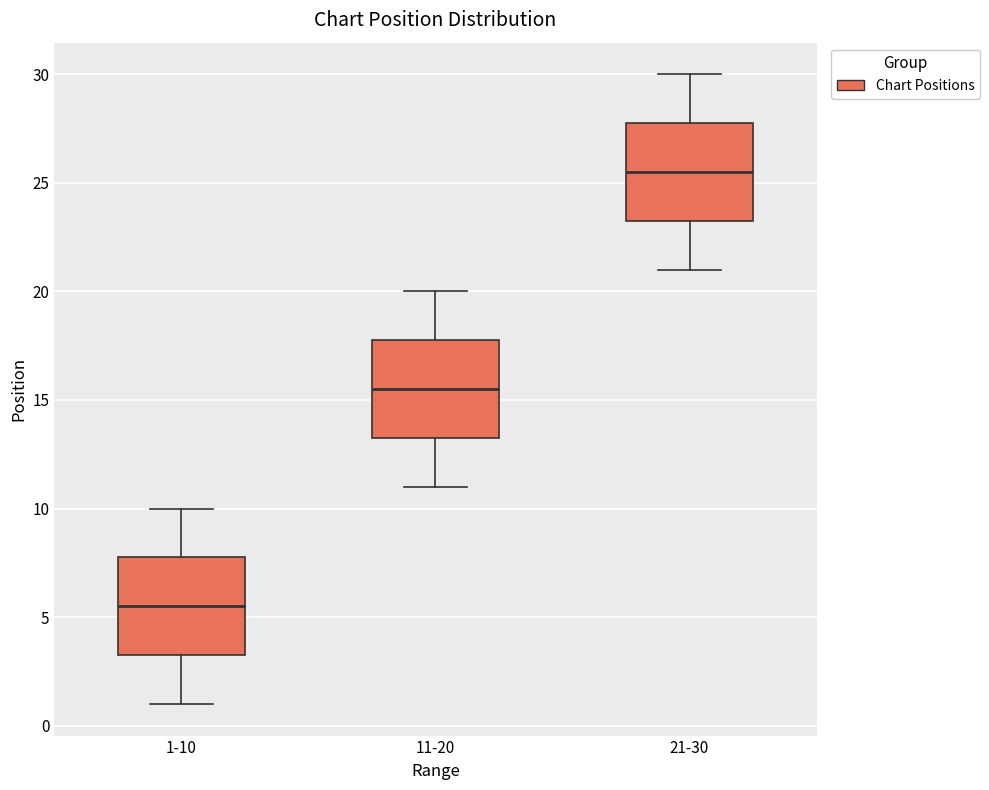

Where does the lower whisker of the box for 21-30 end on the y-axis? The values are not printed on the chart, so give them approximately, as read against the axis.

21.0